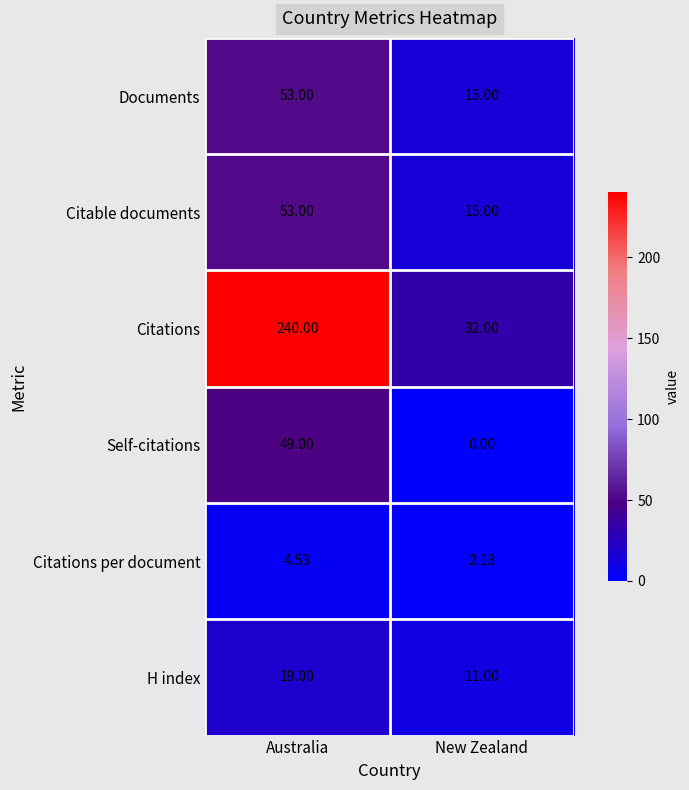

Which series changed the most between Australia and New Zealand?

Citations